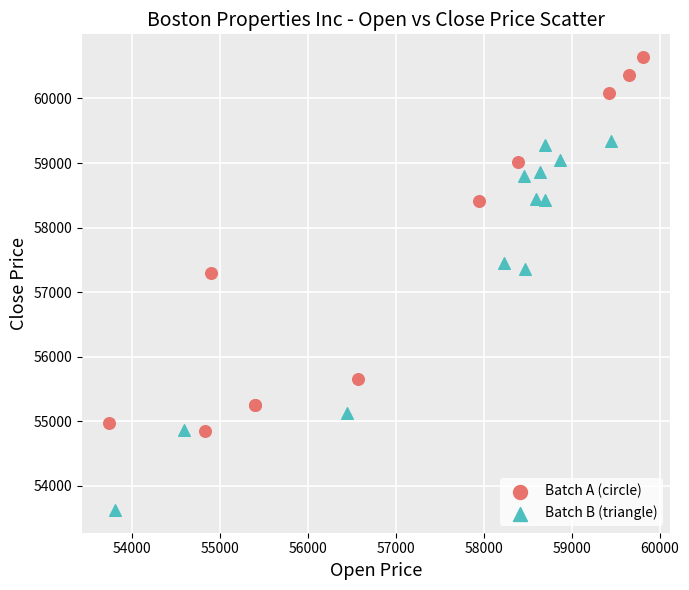

Which series reaches the minimum Y coordinate?

Batch B (triangle)